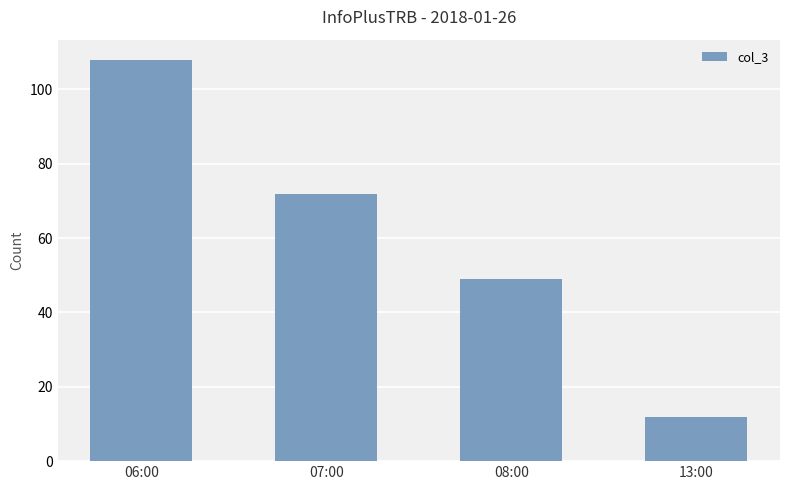

List the labels in order of value, largest first.

06:00, 07:00, 08:00, 13:00